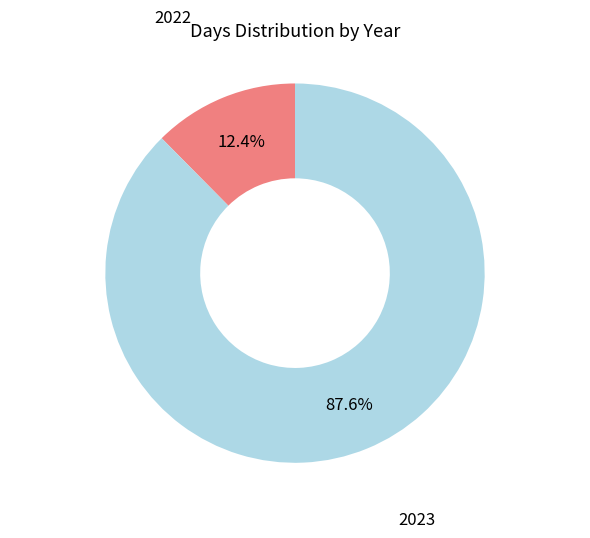

True or false: 2023 accounts for 88% of the total.

True